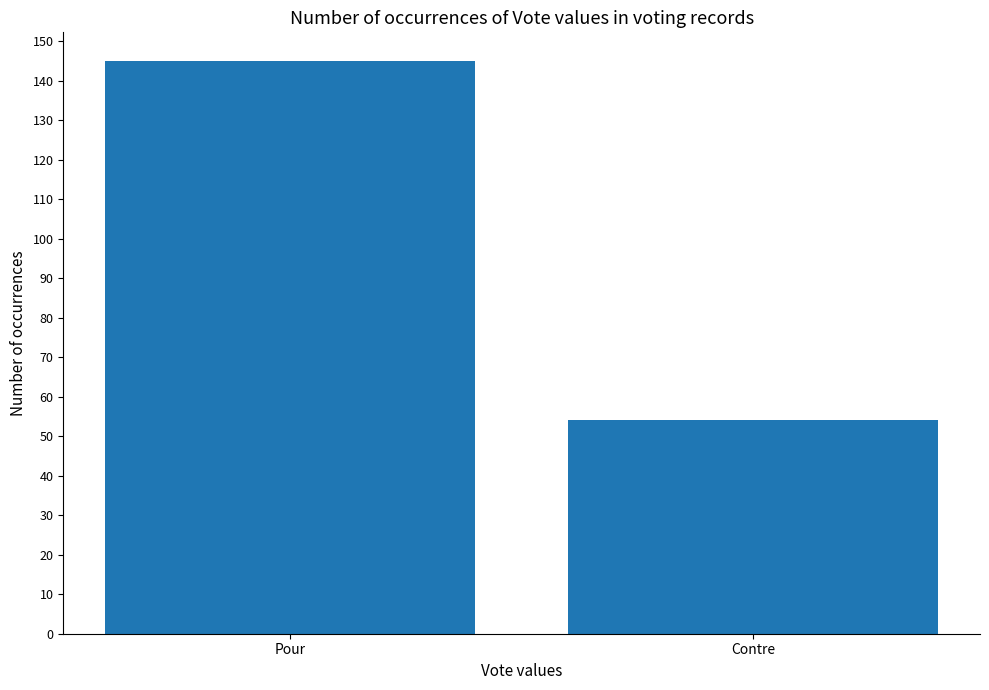

The value at Contre is 75. True or false?

False